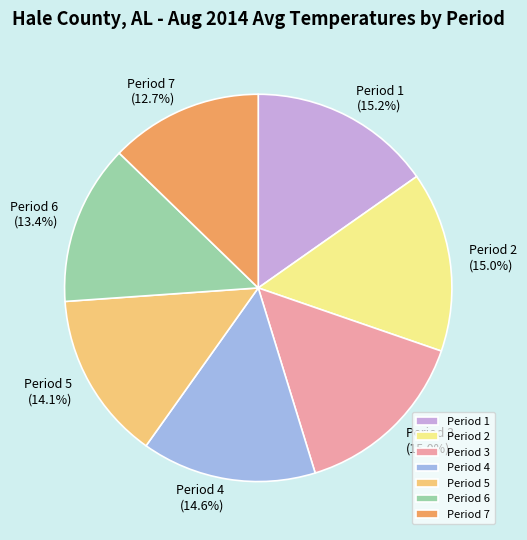

Does Period 2 represent more than half of the total?

No